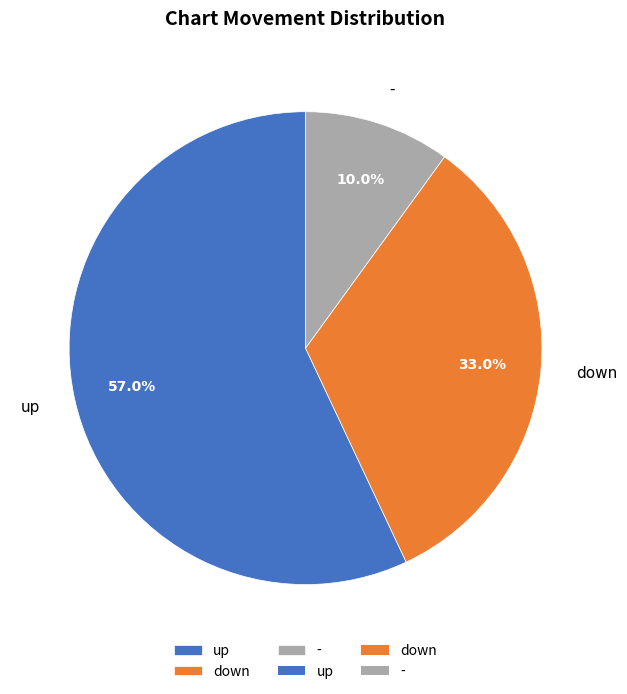

How many slices are in this pie chart?

3